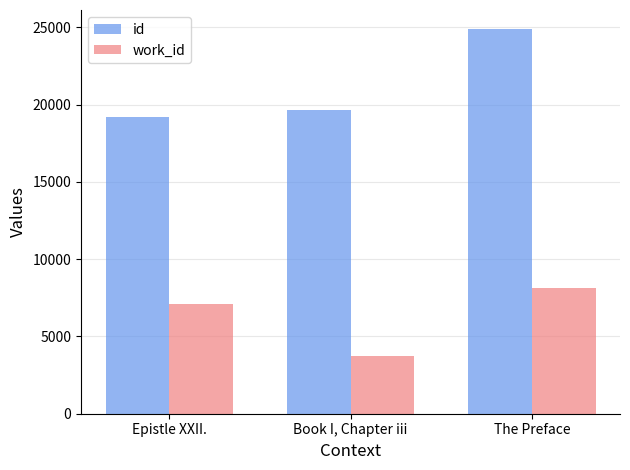

Rank the series by their average value, from highest to lowest.

id, work_id